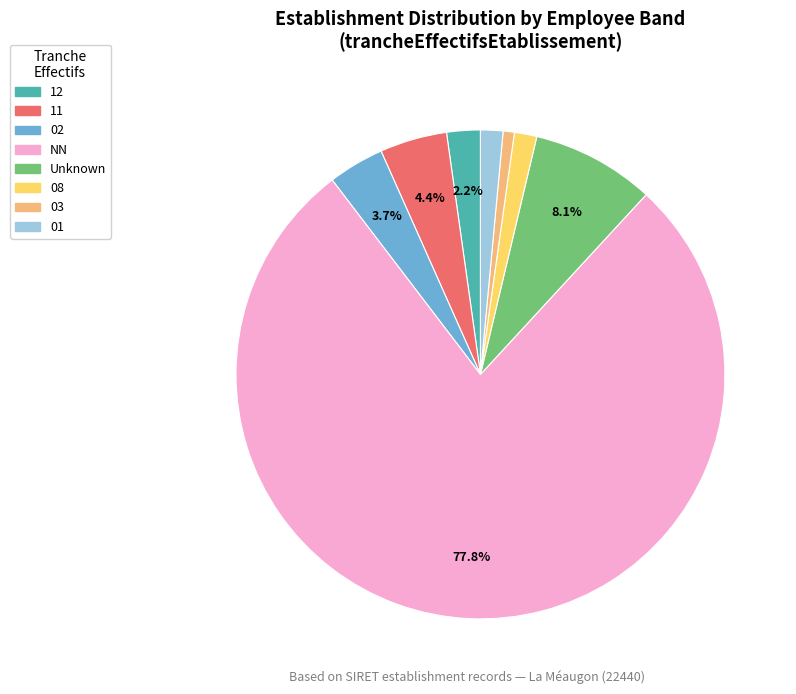

Is there a majority slice in this chart?

Yes